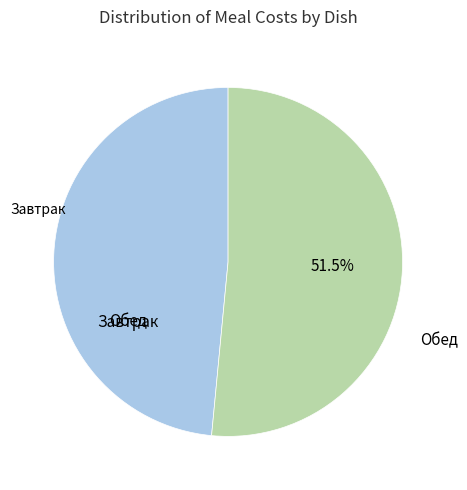

How many slices are in this pie chart?

2